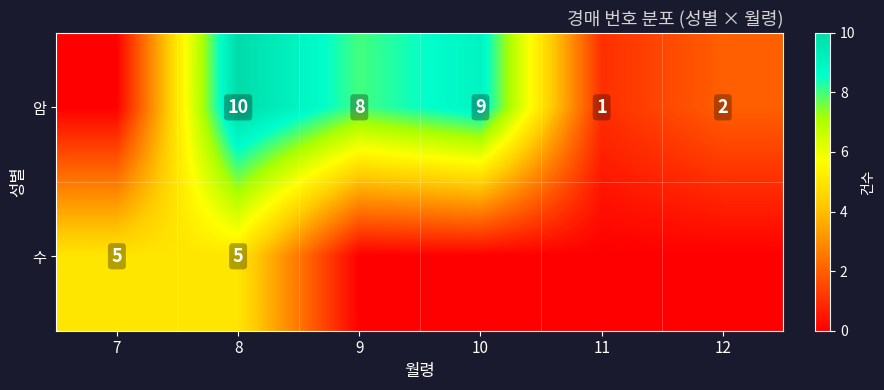

Between 11 and 7, which is larger?

11